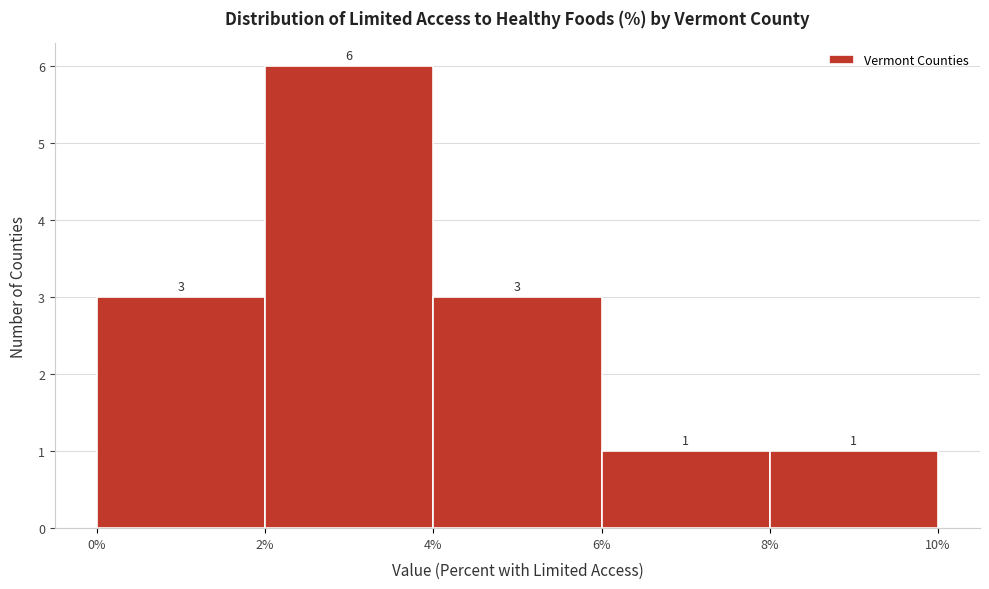

Reading left to right, list every bar in this chart as the range it spans on the x-axis followed by its height.

0% to 2%: 3
2% to 4%: 6
4% to 6%: 3
6% to 8%: 1
8% to 10%: 1